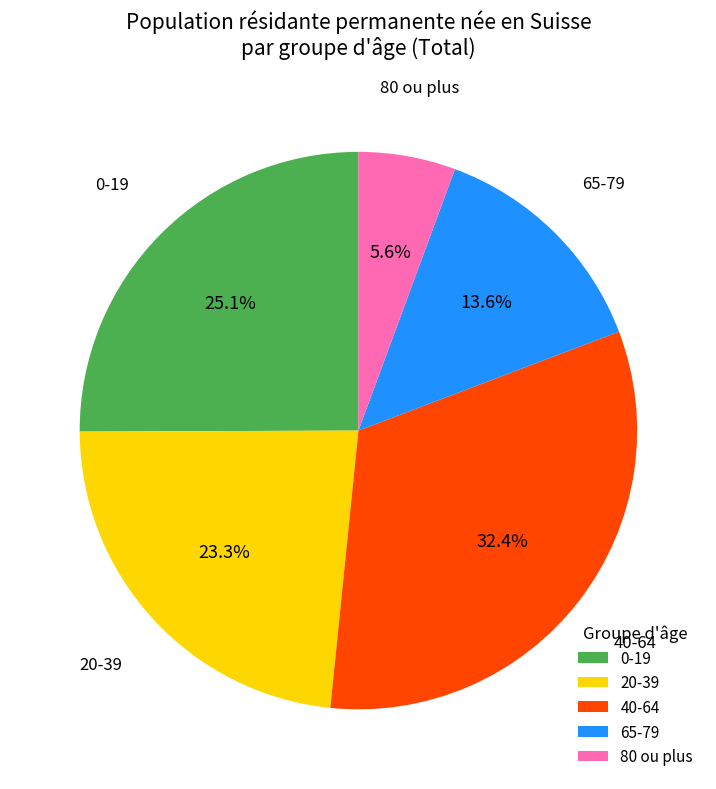

Does 40-64 account for over 50% of the chart?

No